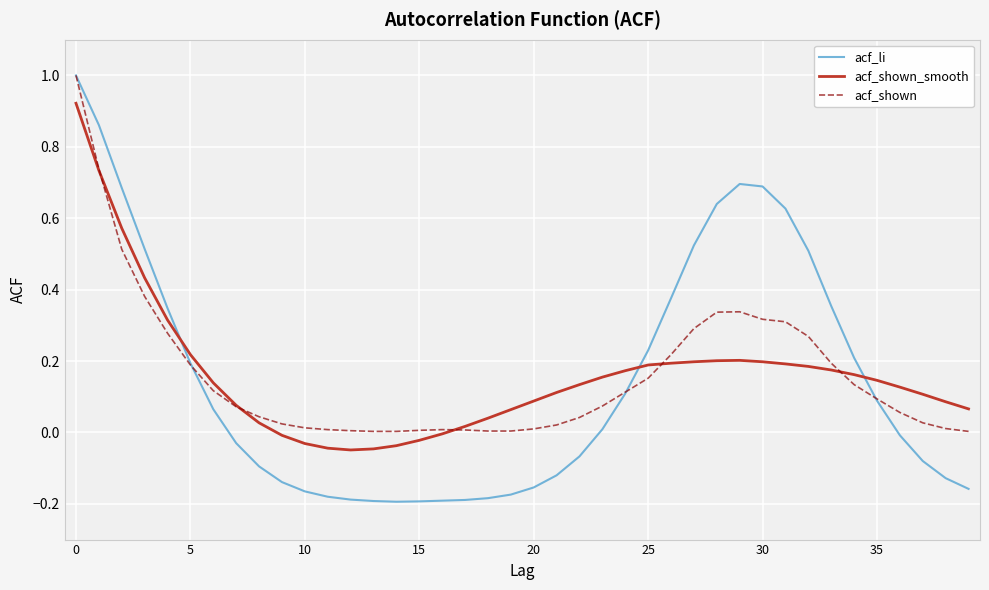

Which series has the largest range (max minus min)?

acf_li